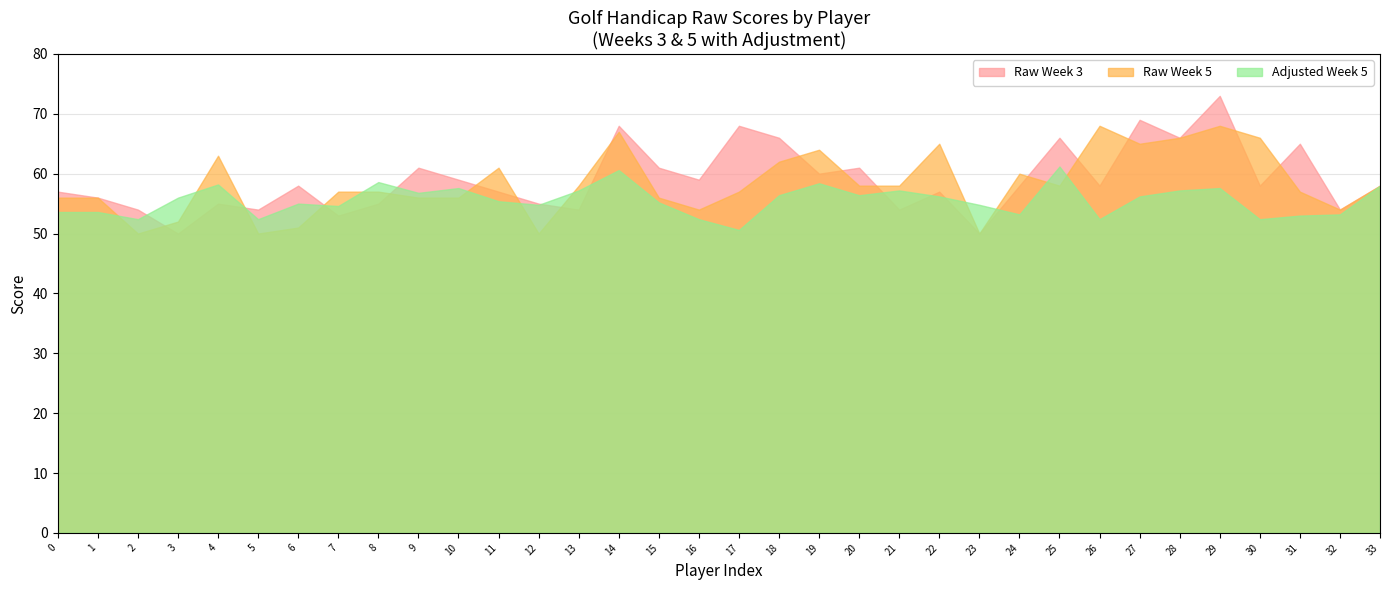

The Raw Week 3 series shows 33.1 at 19. True or false?

False